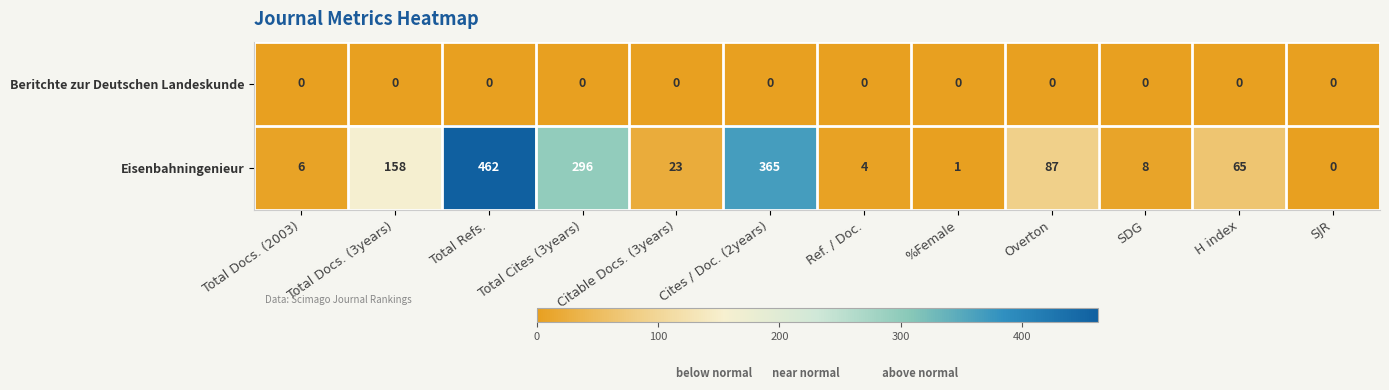

Which series has the largest range (max minus min)?

Eisenbahningenieur